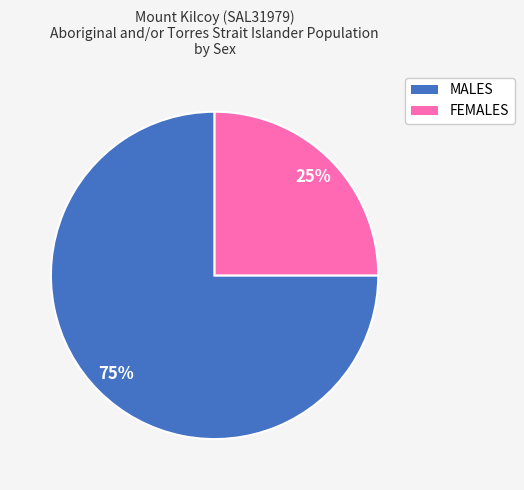

What is the smallest slice in the pie chart?

FEMALES